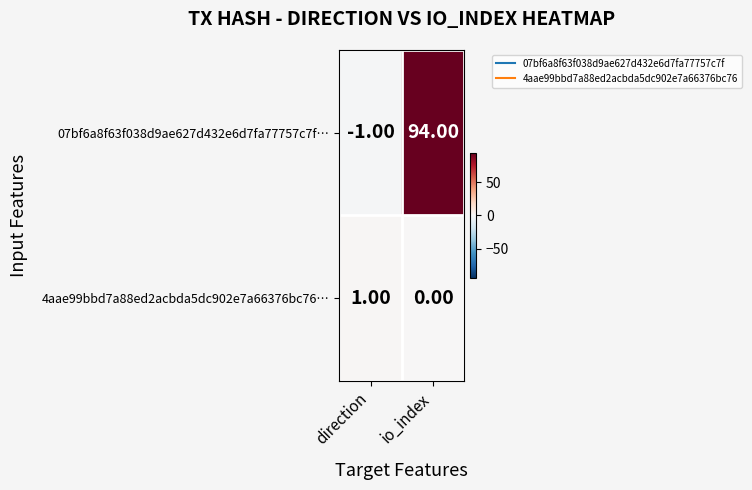

What is the difference between the highest and lowest values at io_index?

94